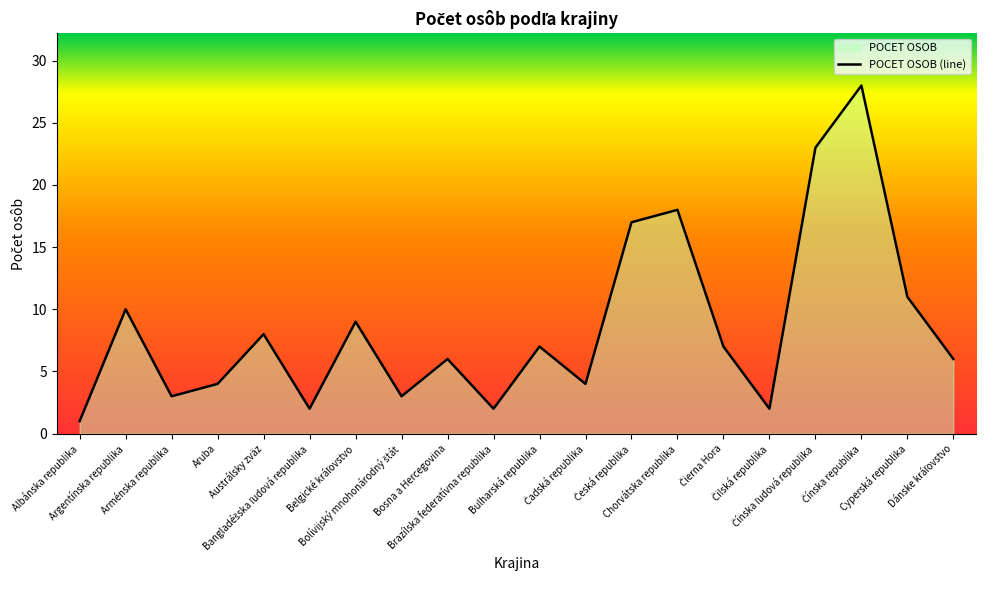

What is the sum of all values?

171